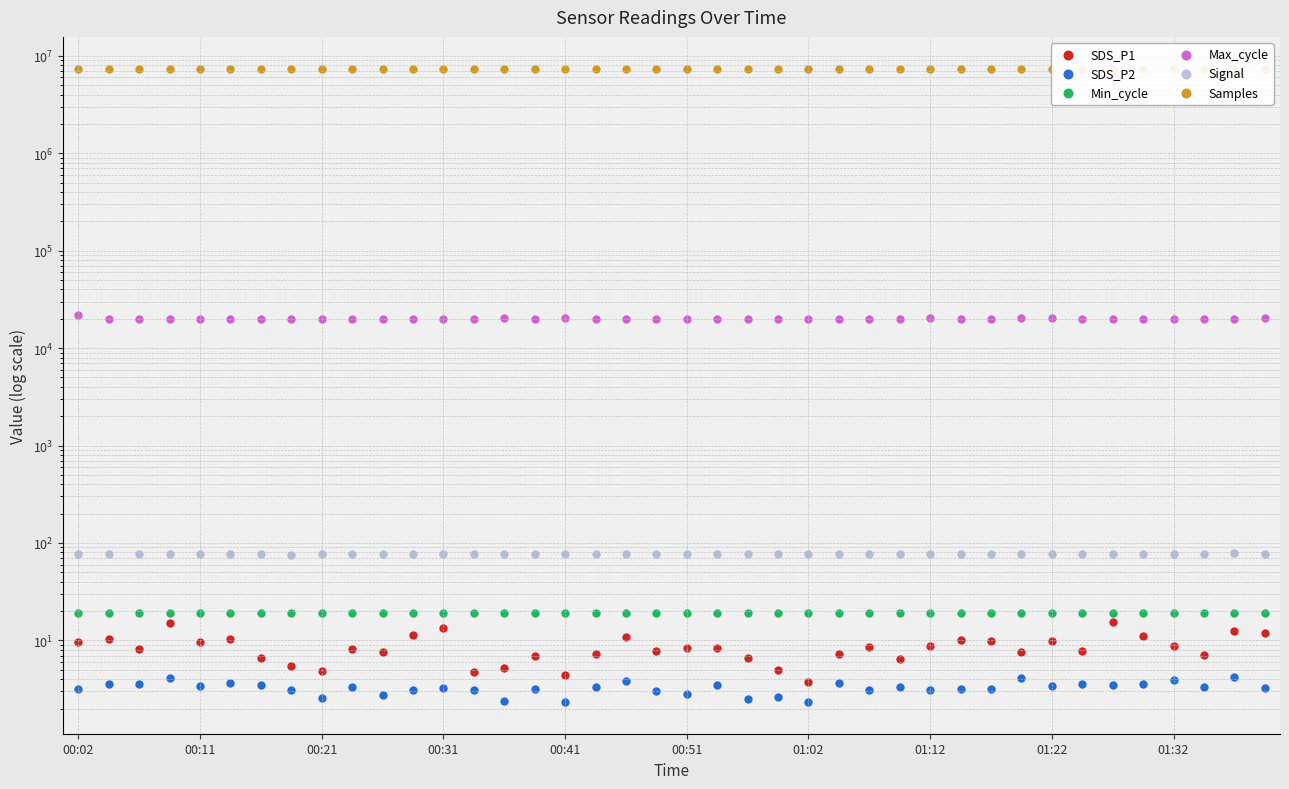

Which series contains the lowest Y value?

SDS_P2